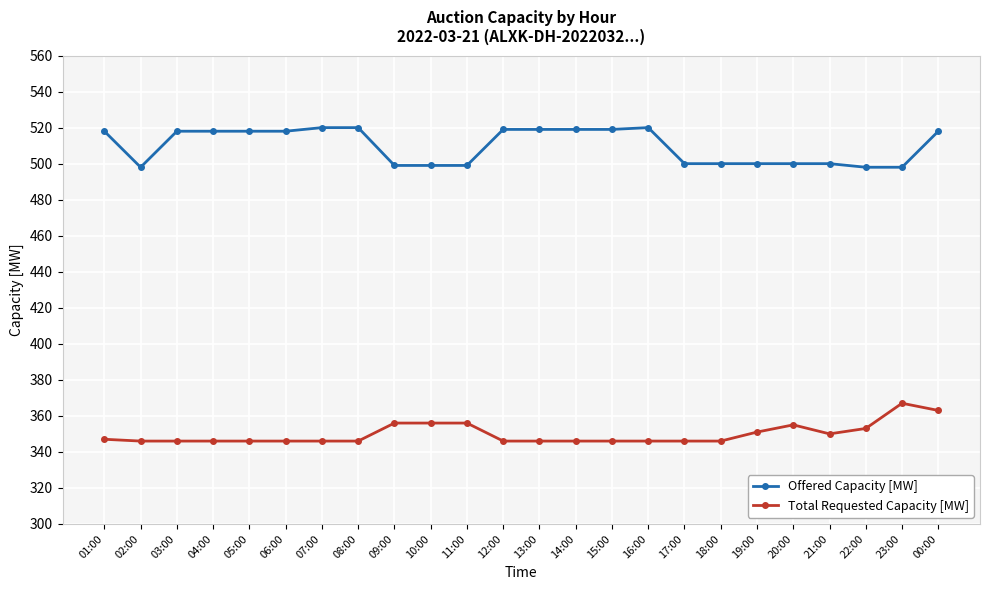

Is this an area chart (filled region under the line)?

No